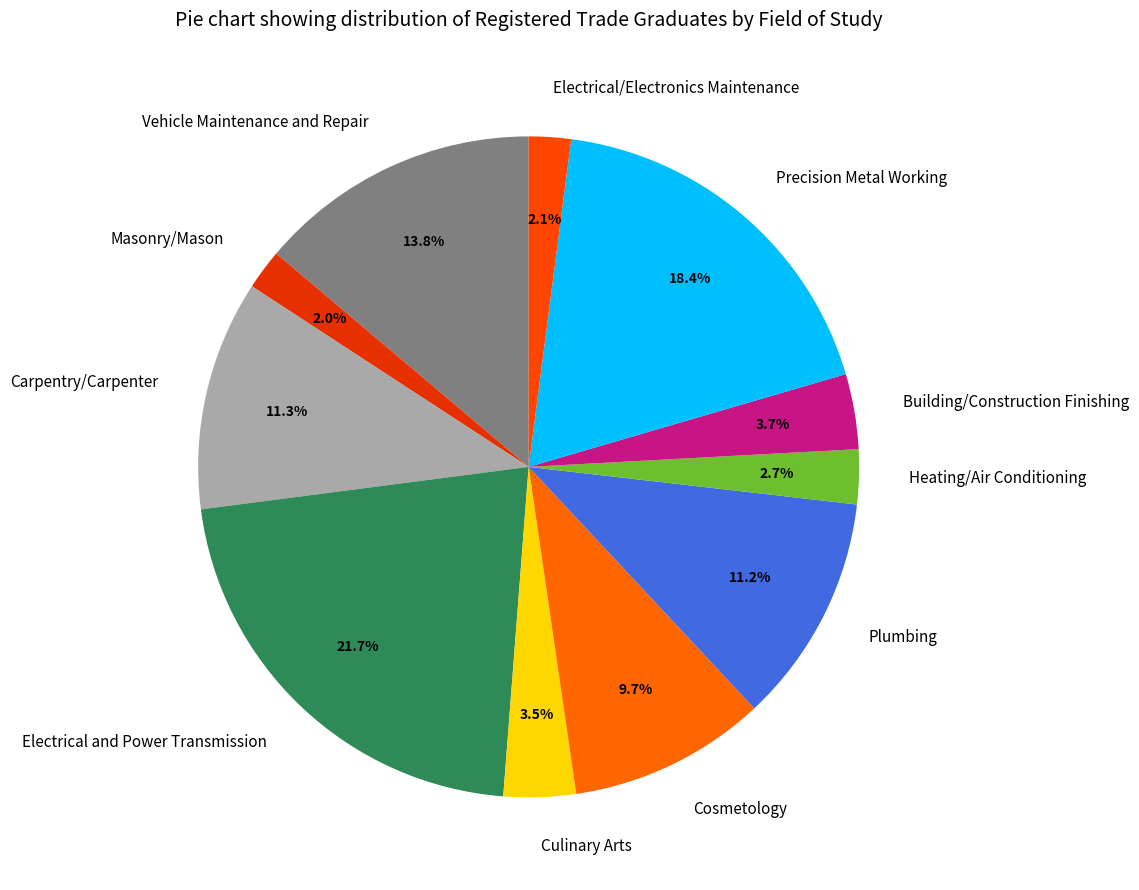

To the nearest percent, what percentage of the pie is Electrical and Power Transmission?

22%